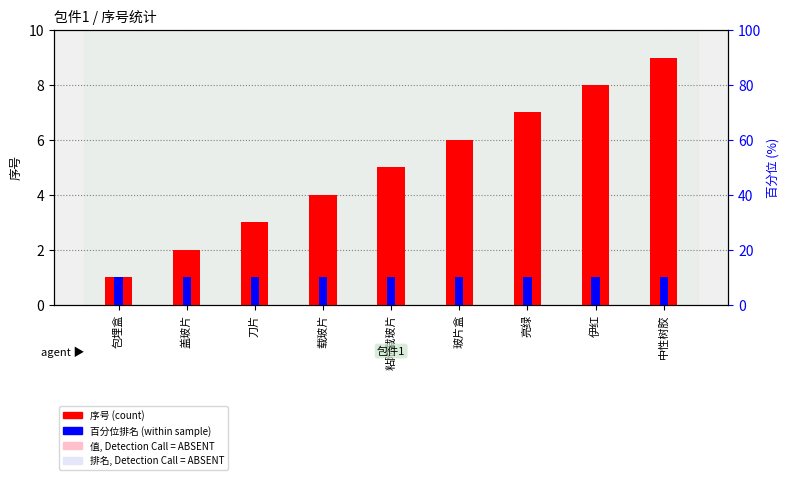

What is the maximum value for 序号?

9